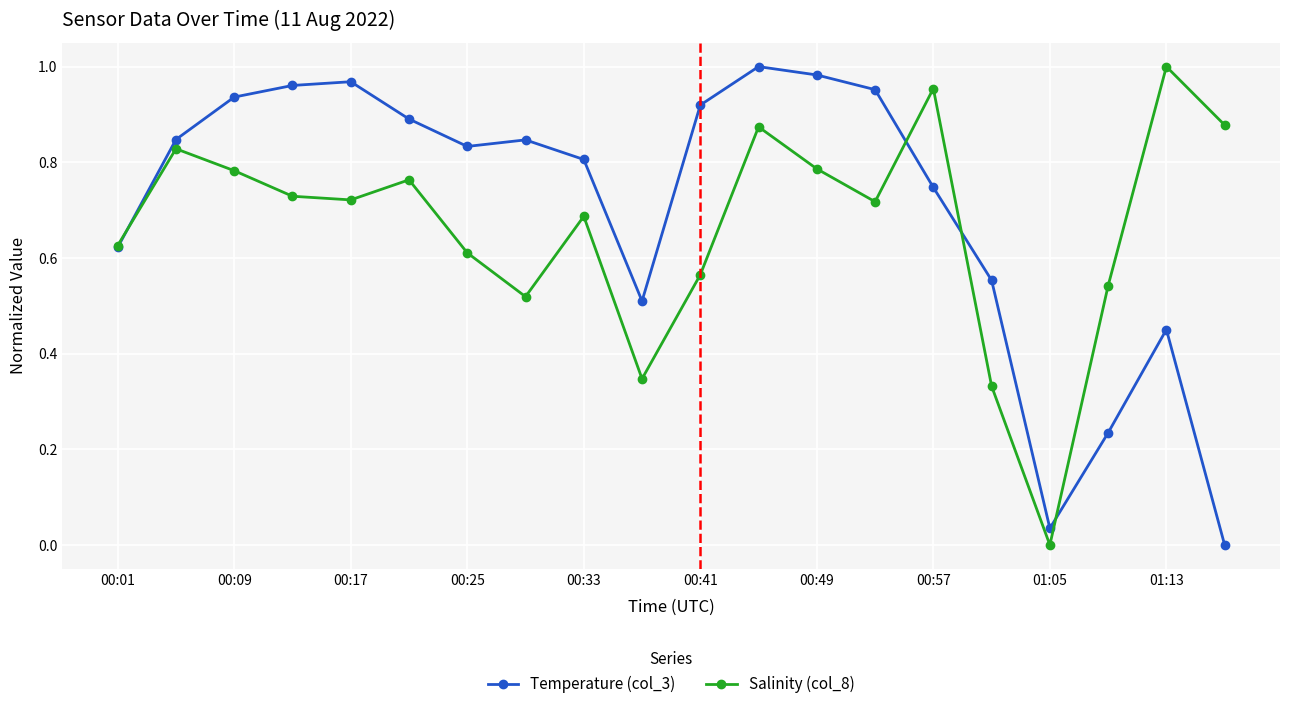

How many values in the Temperature (col_3) series exceed 0?

19